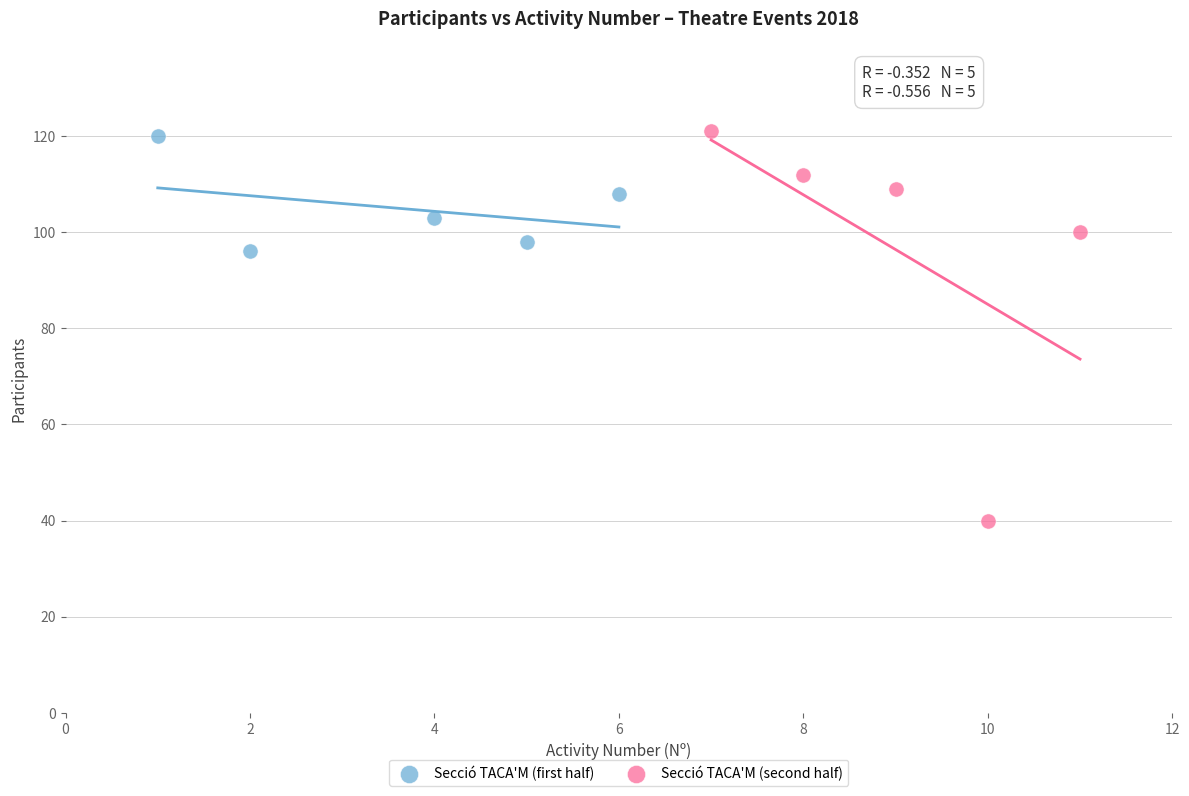

Which series contains the lowest Y value?

Secció TACA'M (second half)